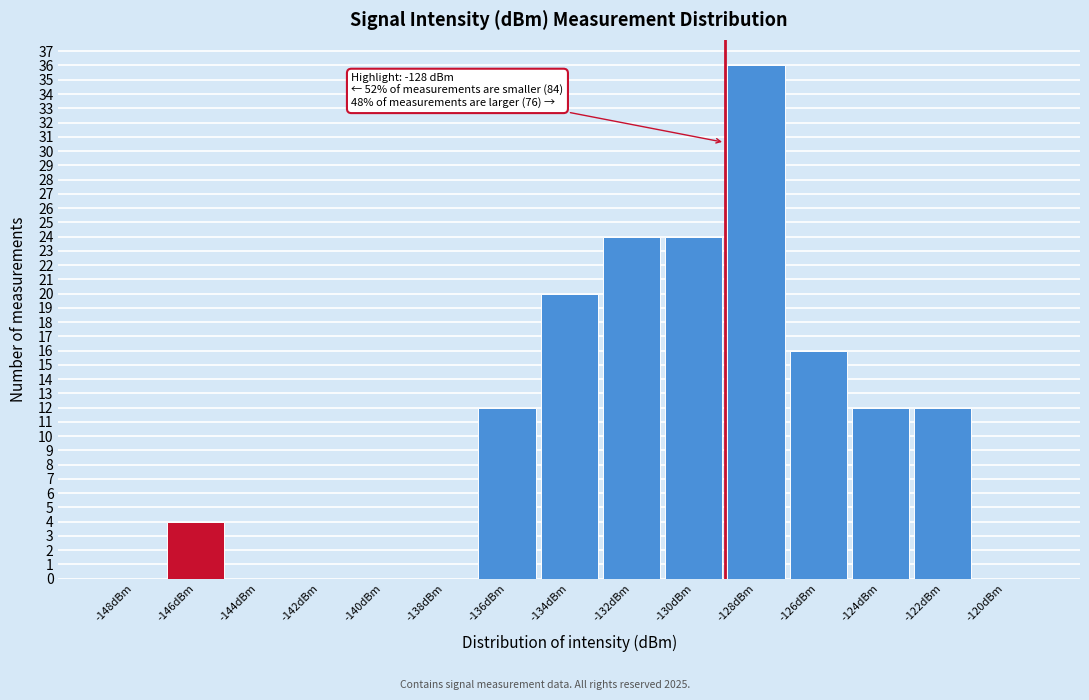

Reading left to right, transcribe all the data shown in this chart.

-148dBm=0	-146dBm=4	-144dBm=0	-142dBm=0	-140dBm=0	-138dBm=0	-136dBm=12	-134dBm=20	-132dBm=24	-130dBm=24	-128dBm=36	-126dBm=16	-124dBm=12	-122dBm=12	-120dBm=0